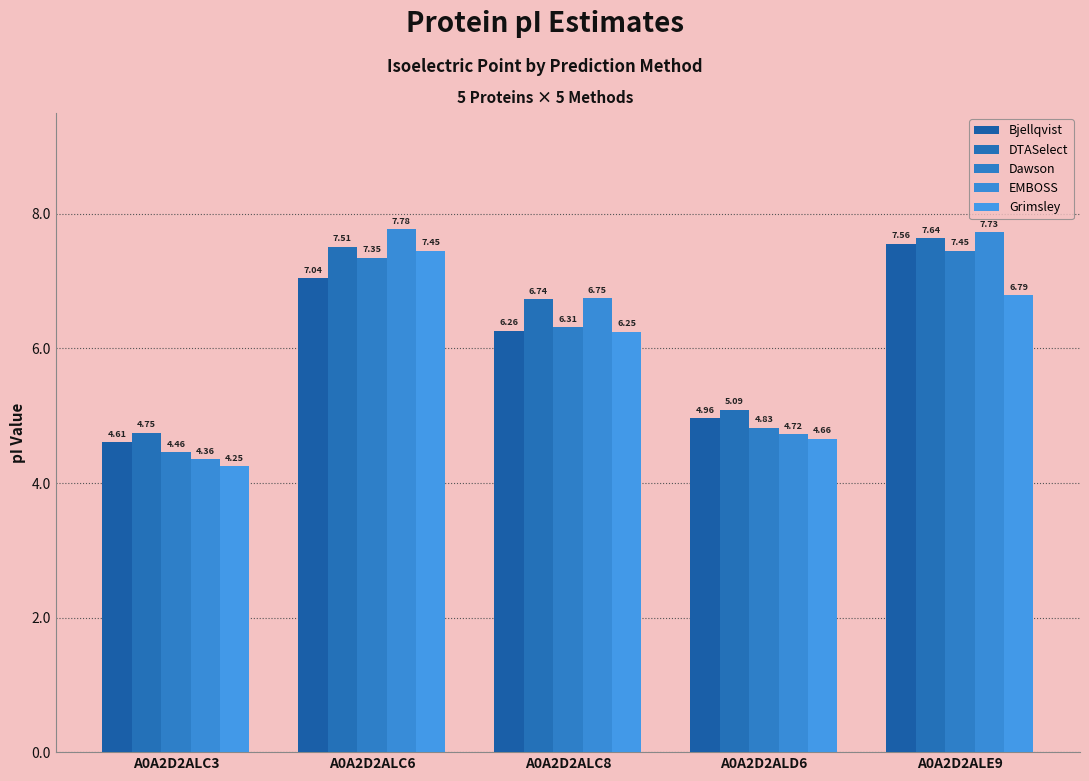

Rank the categories by EMBOSS value from highest to lowest.

A0A2D2ALC6, A0A2D2ALE9, A0A2D2ALC8, A0A2D2ALD6, A0A2D2ALC3